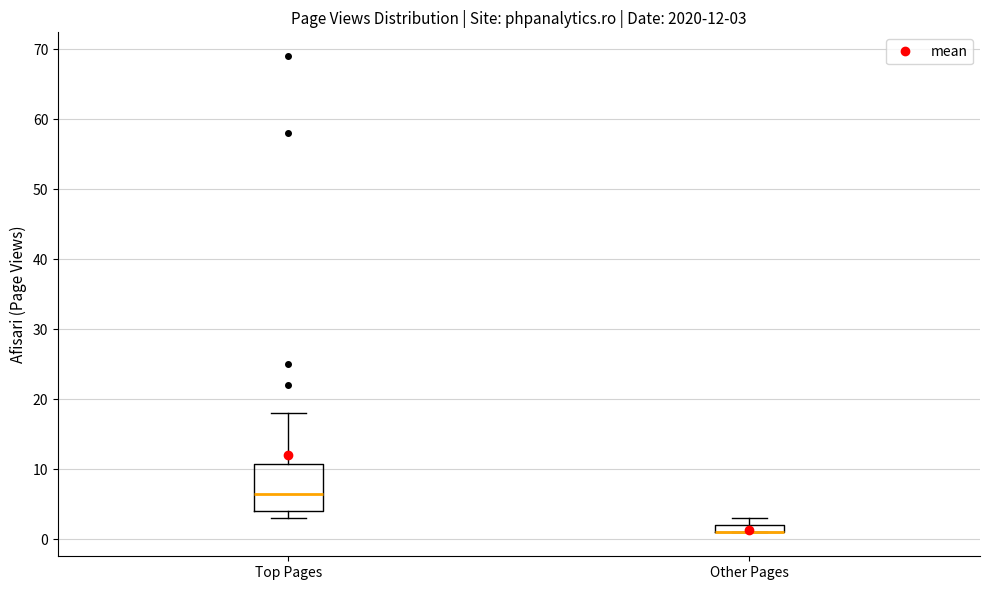

Which box is the tallest, from its lower edge to its upper edge?

Top Pages